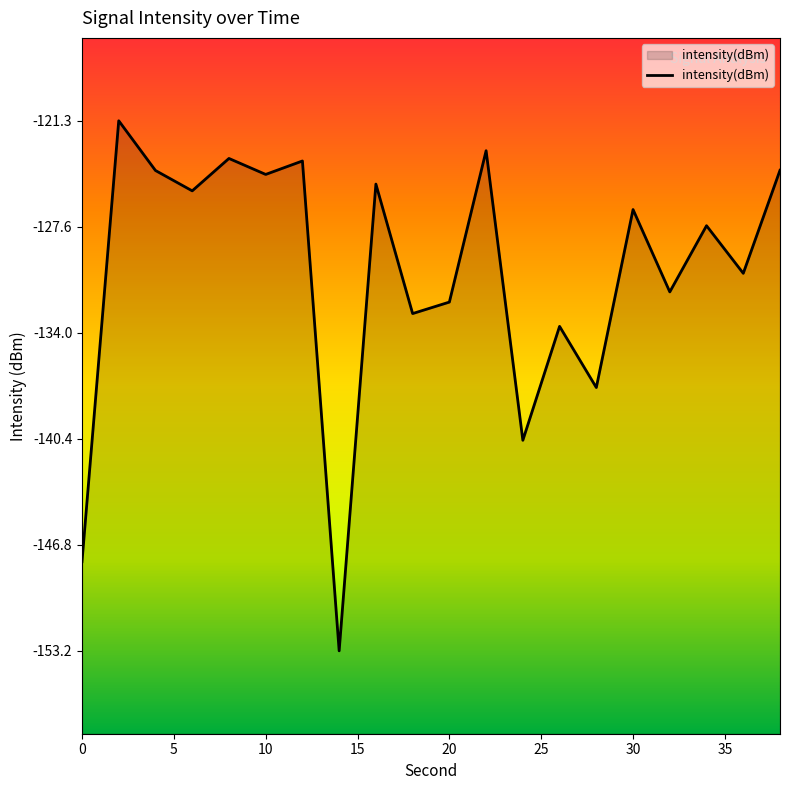

What is the minimum value shown in the chart?

-153.2